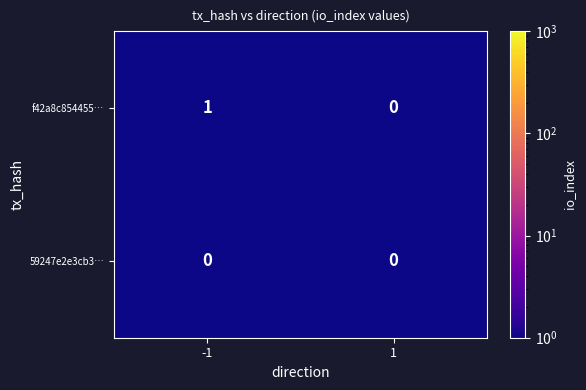

Between -1 and 1, which series saw the biggest shift?

f42a8c854455…